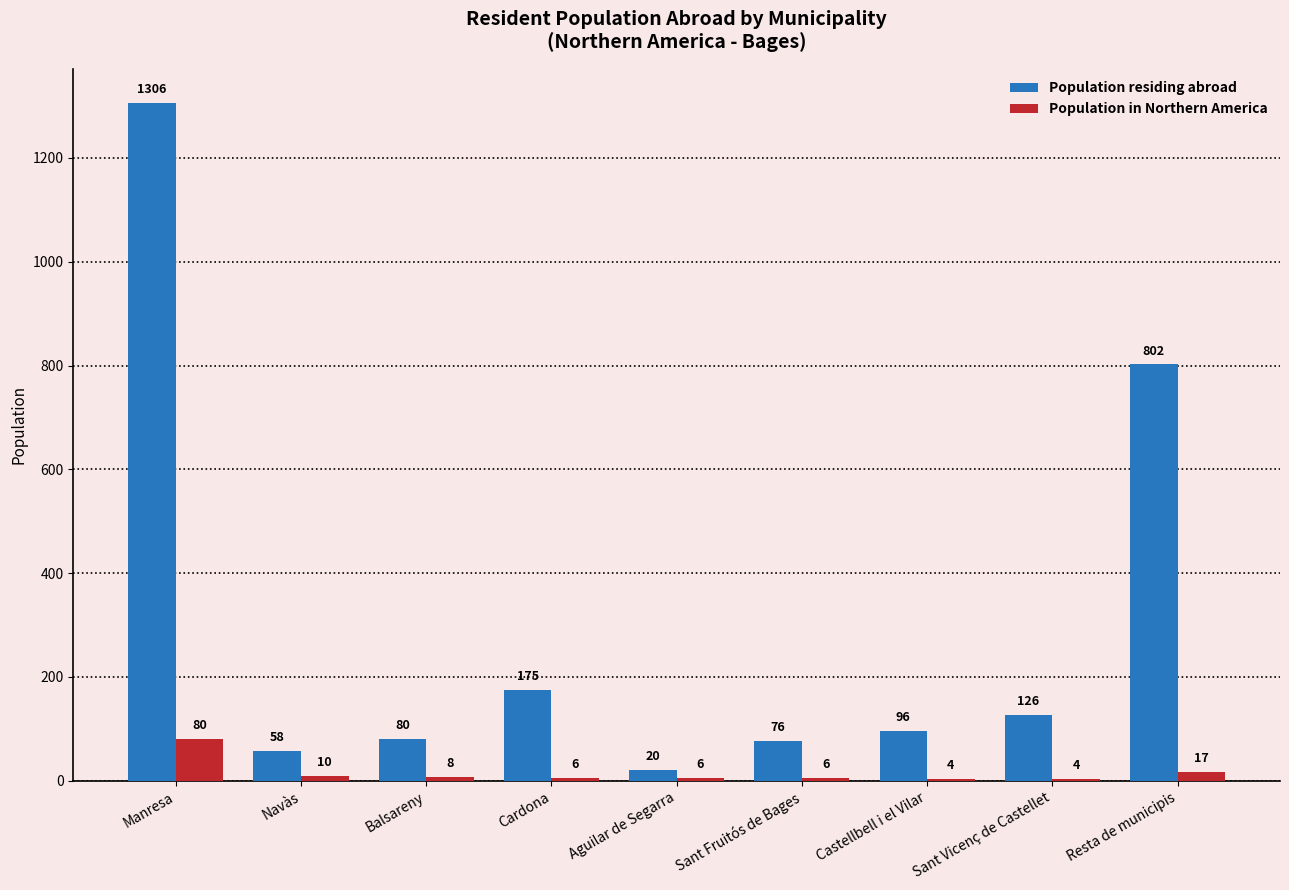

At which label does Population in Northern America first exceed 6?

Manresa